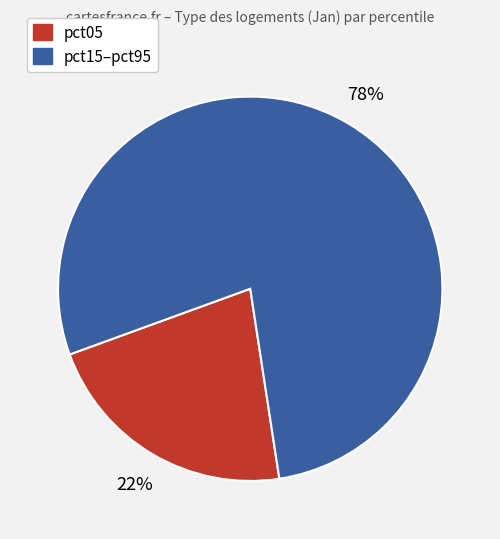

To the nearest percent, what is the difference between the largest and smallest slice percentages?

56%